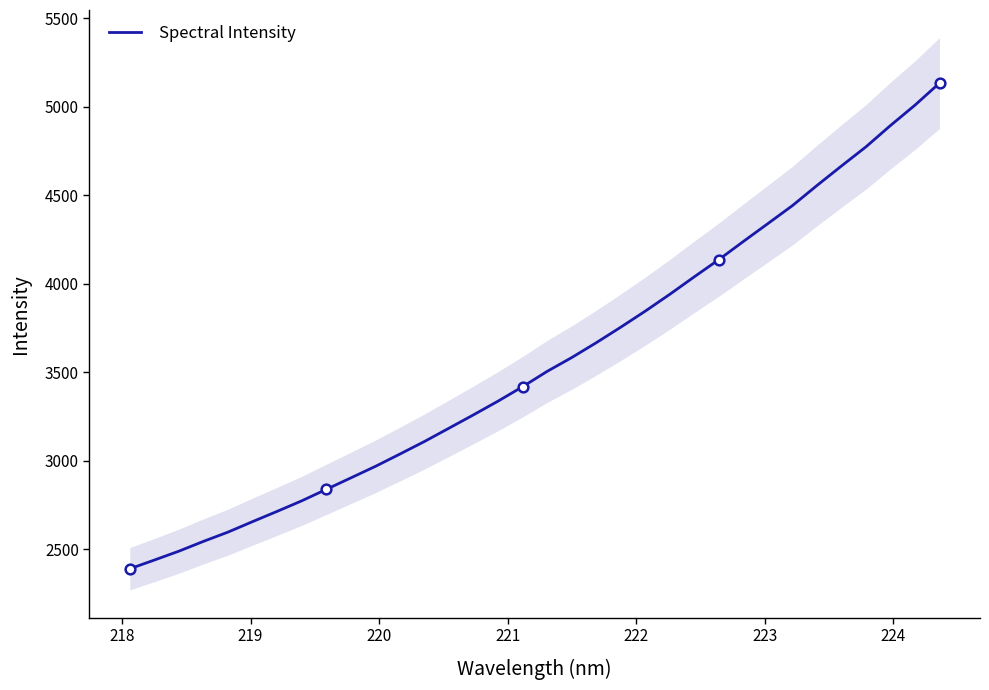

What is the highest value of the Spectral Intensity series?

5133.6